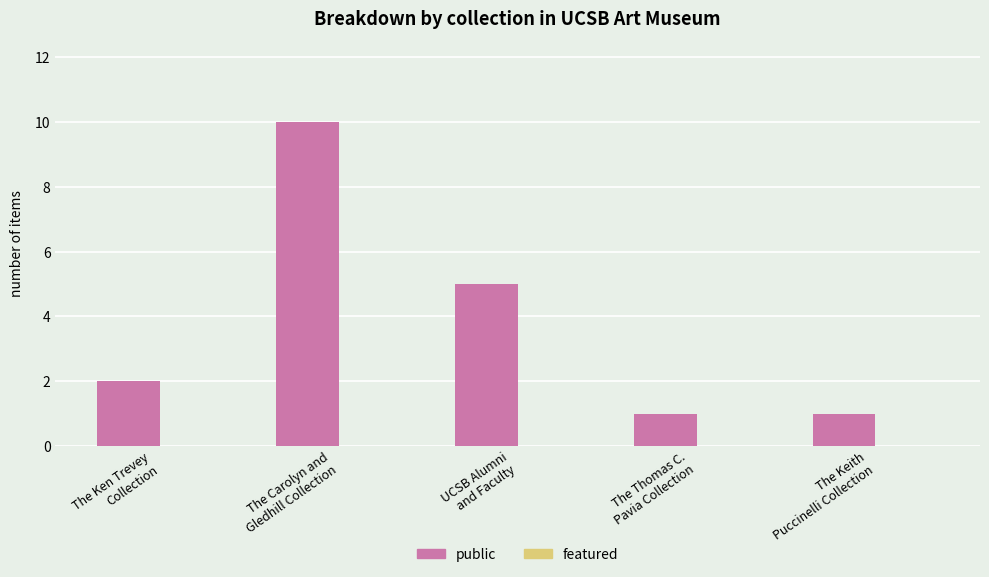

What is the difference between the second highest and minimum values?

4